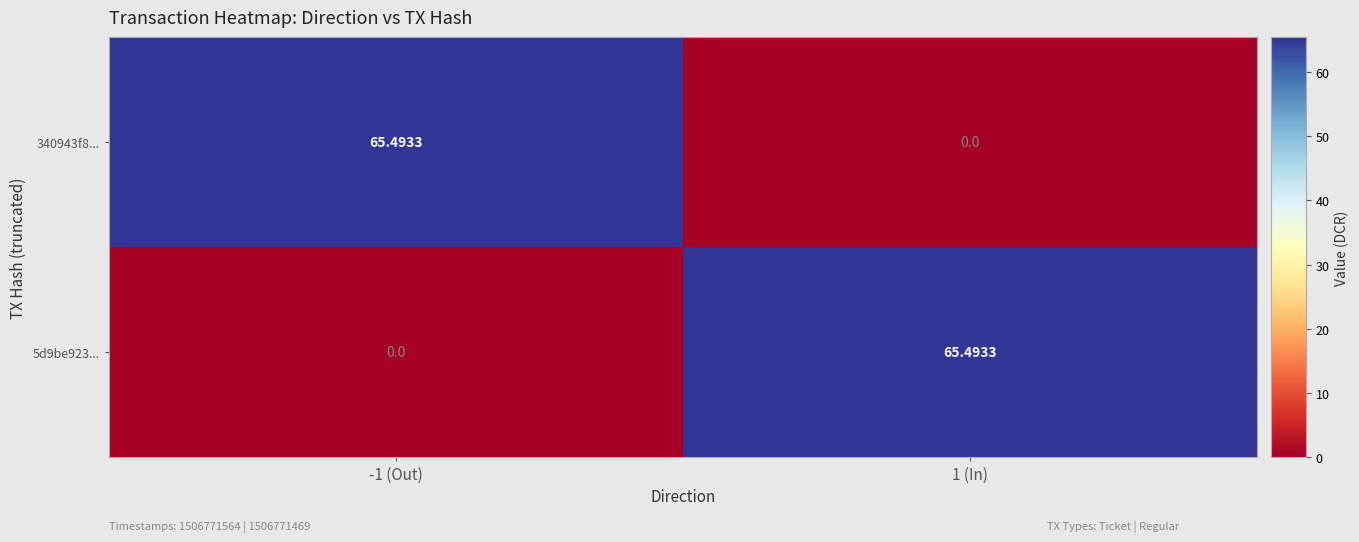

Is the value of 5d9be923... at -1 (Out) greater than the value of 340943f8... at -1 (Out)?

No